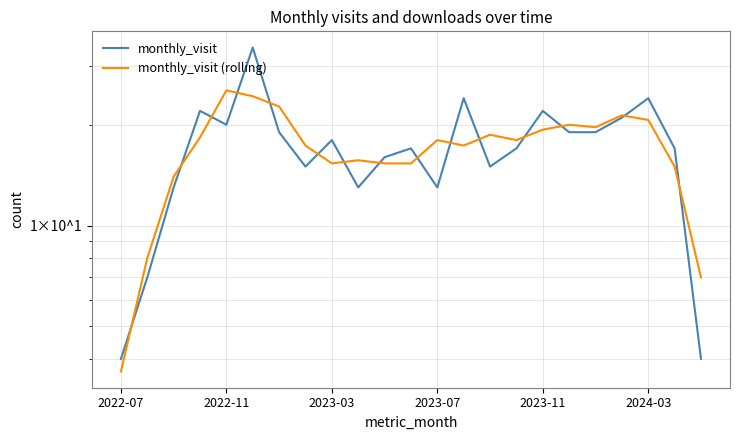

The monthly_visit series shows 6.0 at 22. True or false?

False